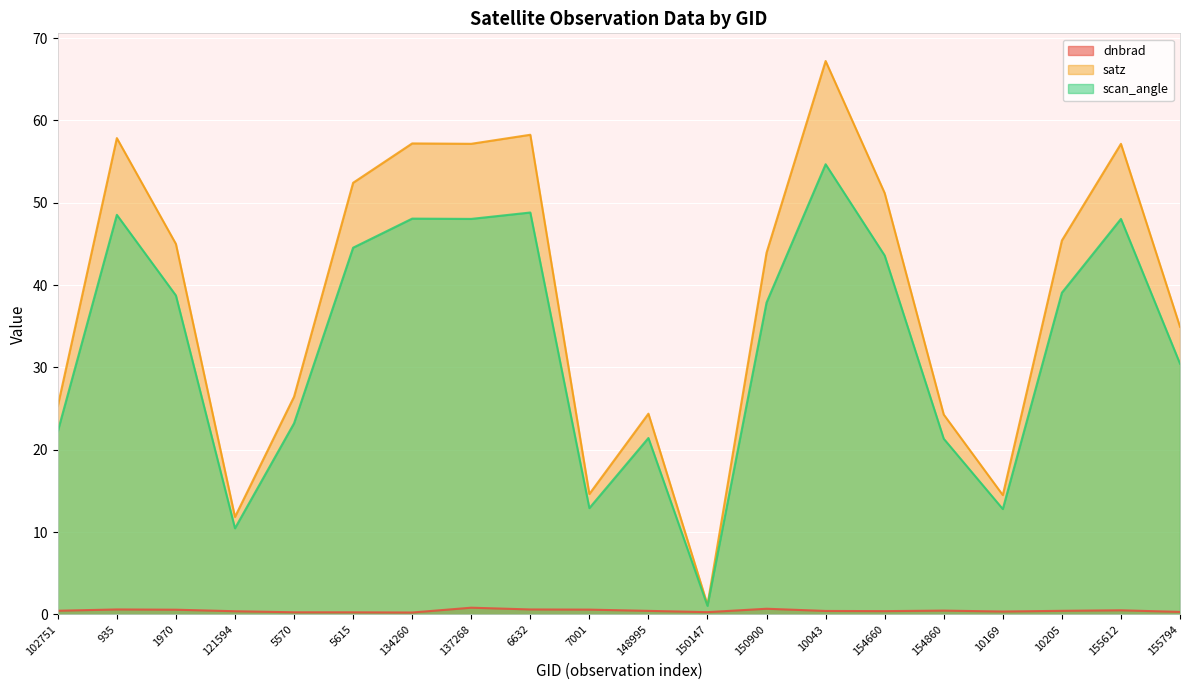

True or false: satz and scan_angle cross at least once.

False